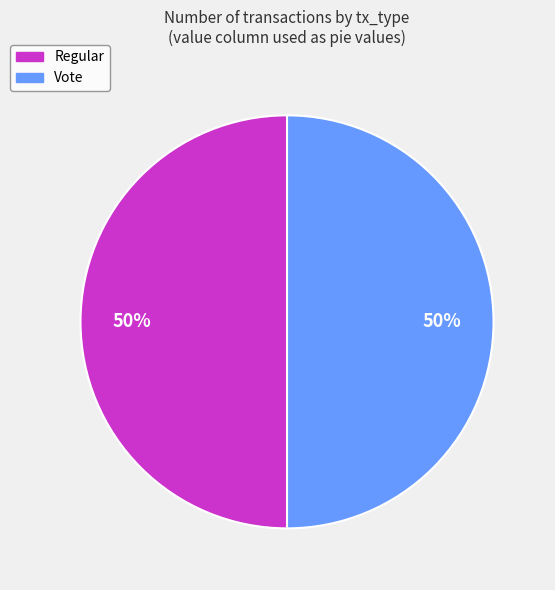

To the nearest percent, what is the combined percentage of Regular and Vote?

100%